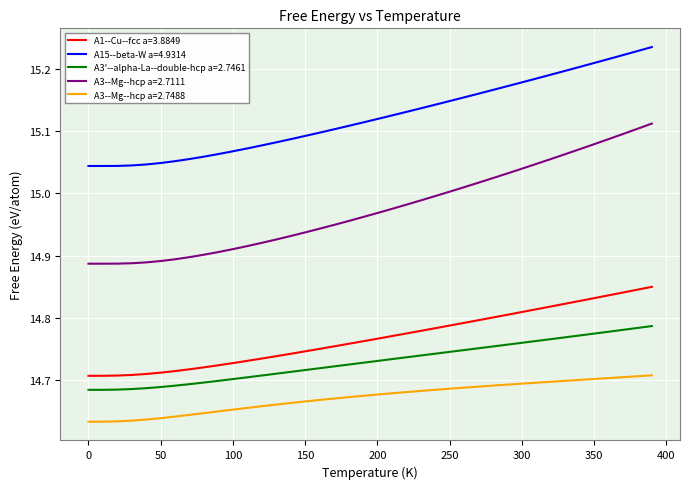

What is the difference between the maximum and minimum values in the A3'--alpha-La--double-hcp a=2.7461 series?

0.1